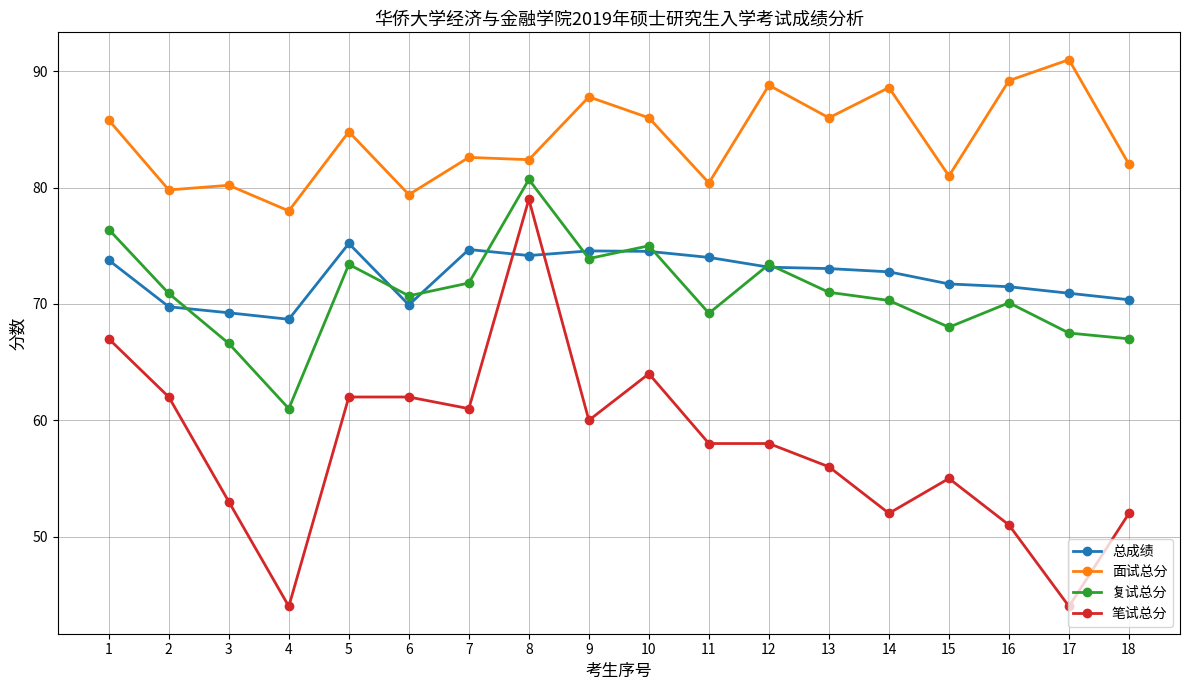

True or false: 复试总分 and 笔试总分 cross at least once.

False